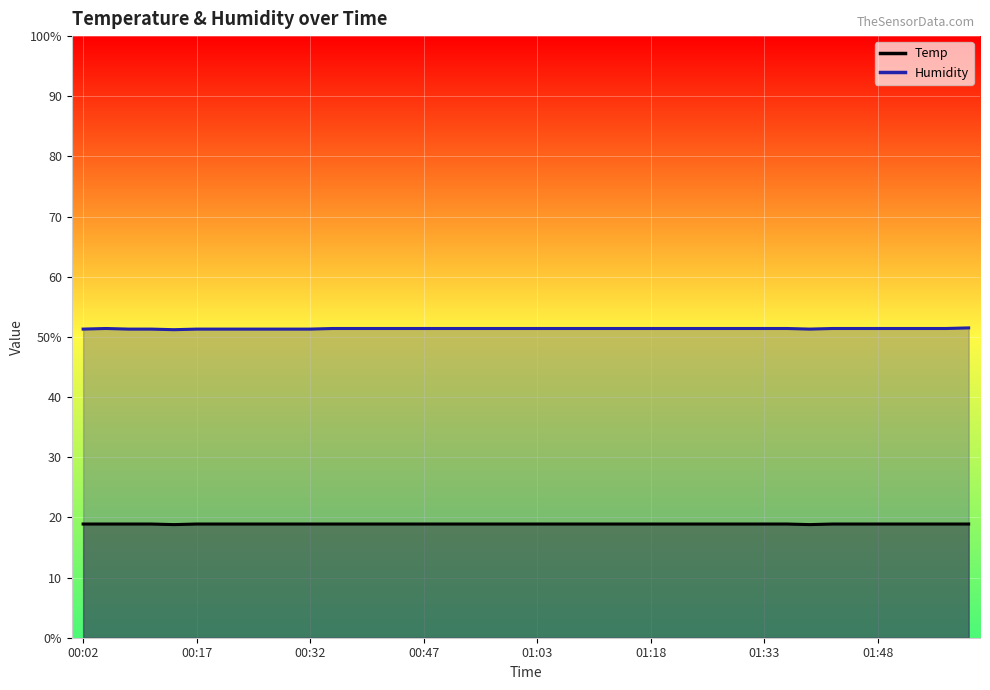

True or false: Temp and Humidity intersect in this chart.

False